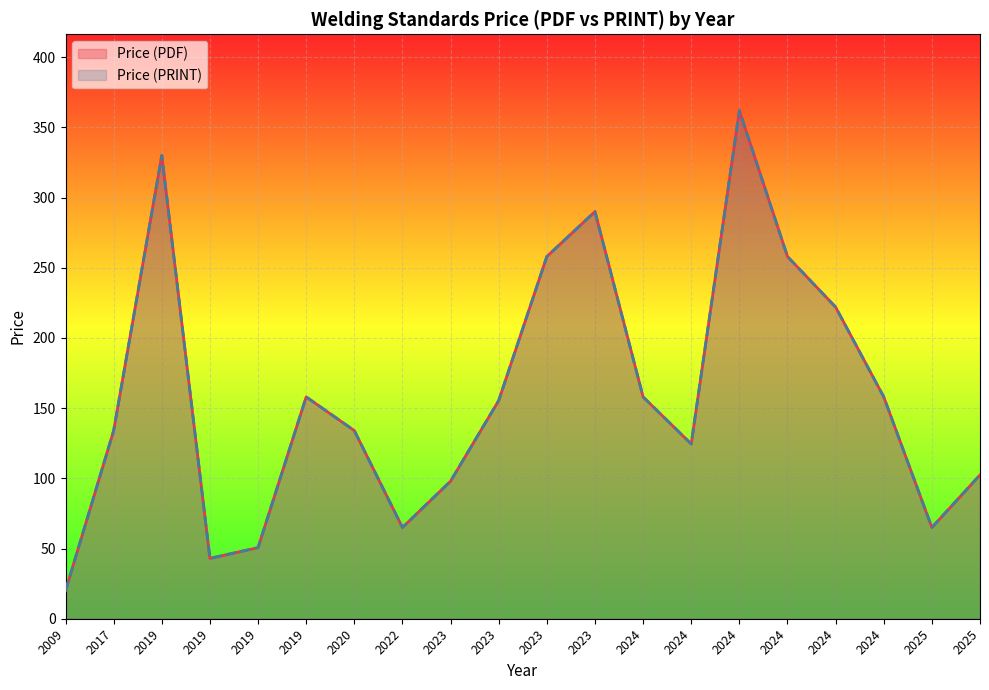

Reading left to right, what are all the values shown in this chart?

Price (PDF): 2009=20.0	2017=134.0	2019=330.0	2019=43.0	2019=50.6	2019=158.0	2020=134.0	2022=65.0	2023=98.0	2023=155.4	2023=258.0	2023=290.0	2024=158.0	2024=124.5	2024=362.0	2024=258.0	2024=222.0	2024=158.0	2025=65.0	2025=102.4
Price (PRINT): 2009=20.0	2017=134.0	2019=330.0	2019=43.0	2019=50.6	2019=158.0	2020=134.0	2022=65.0	2023=98.0	2023=155.4	2023=258.0	2023=290.0	2024=158.0	2024=124.5	2024=362.0	2024=258.0	2024=222.0	2024=158.0	2025=65.0	2025=102.4